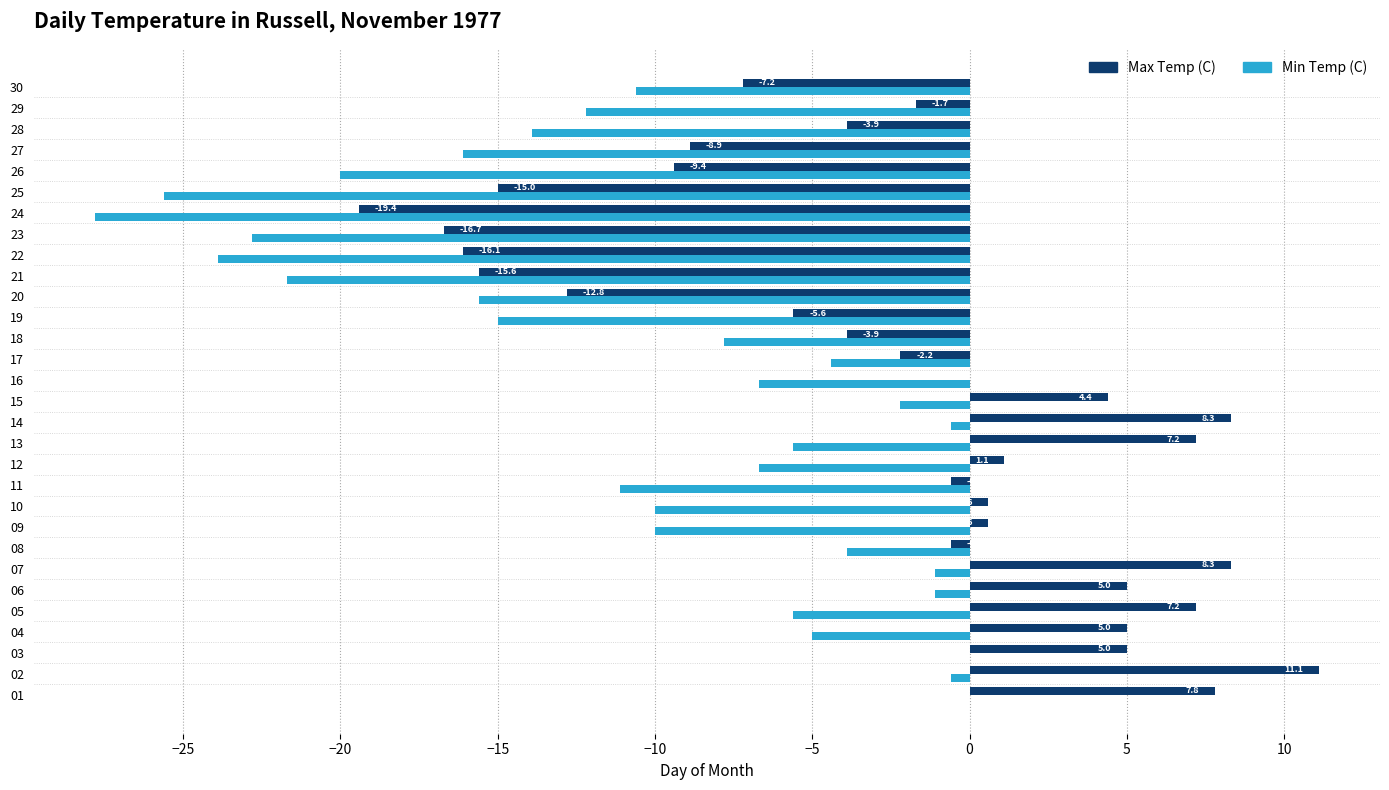

What is the difference between the Max Temp (C) values at 15 and 12?

3.3